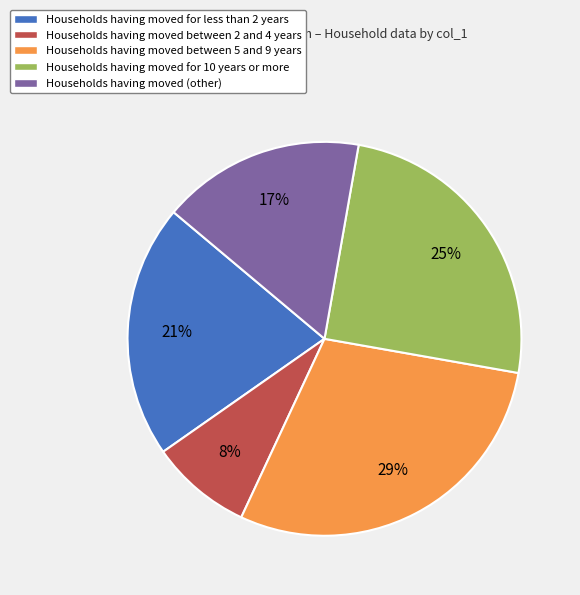

How many segments does this pie chart have?

5